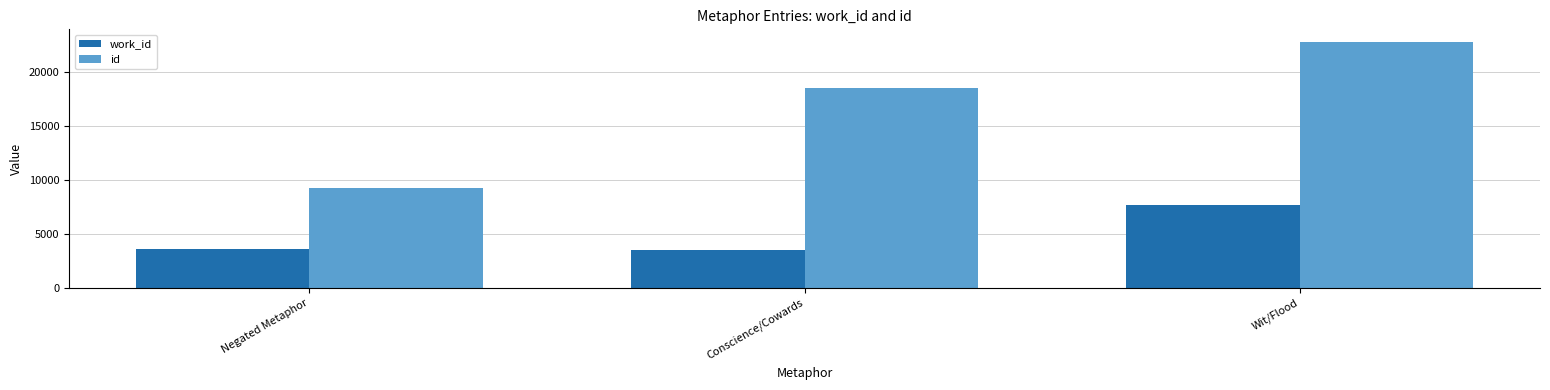

The work_id series shows 6100 at Negated Metaphor. True or false?

False